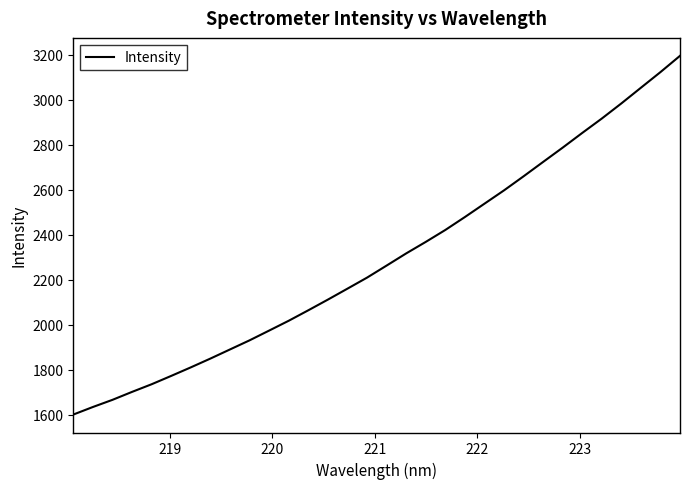

What is the maximum value shown in the chart?

3194.6